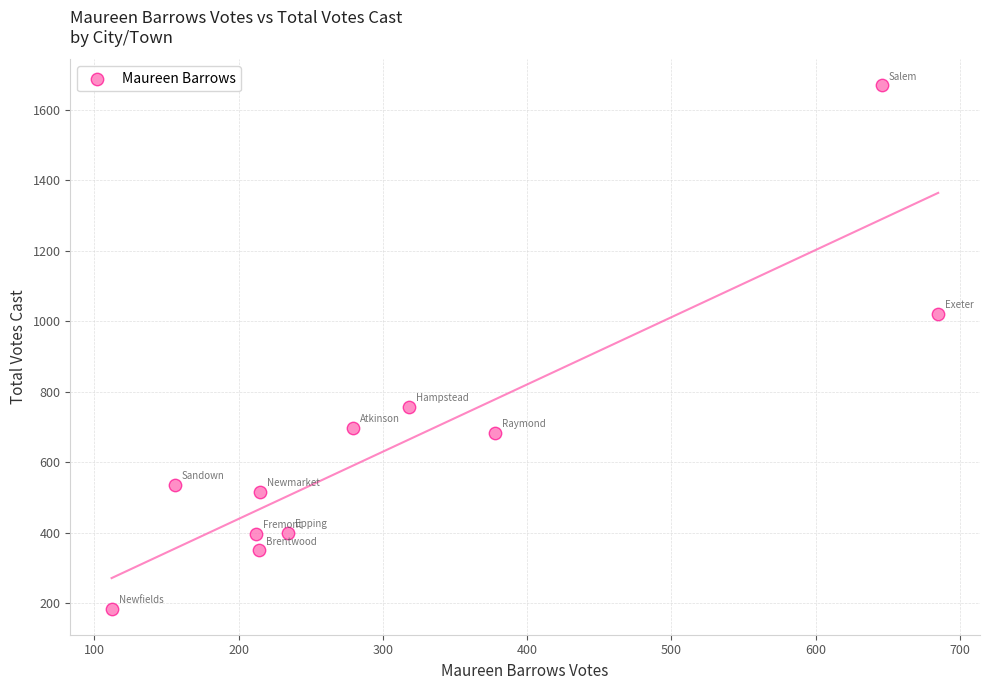

What is the range of Y values (max minus min)?

1486